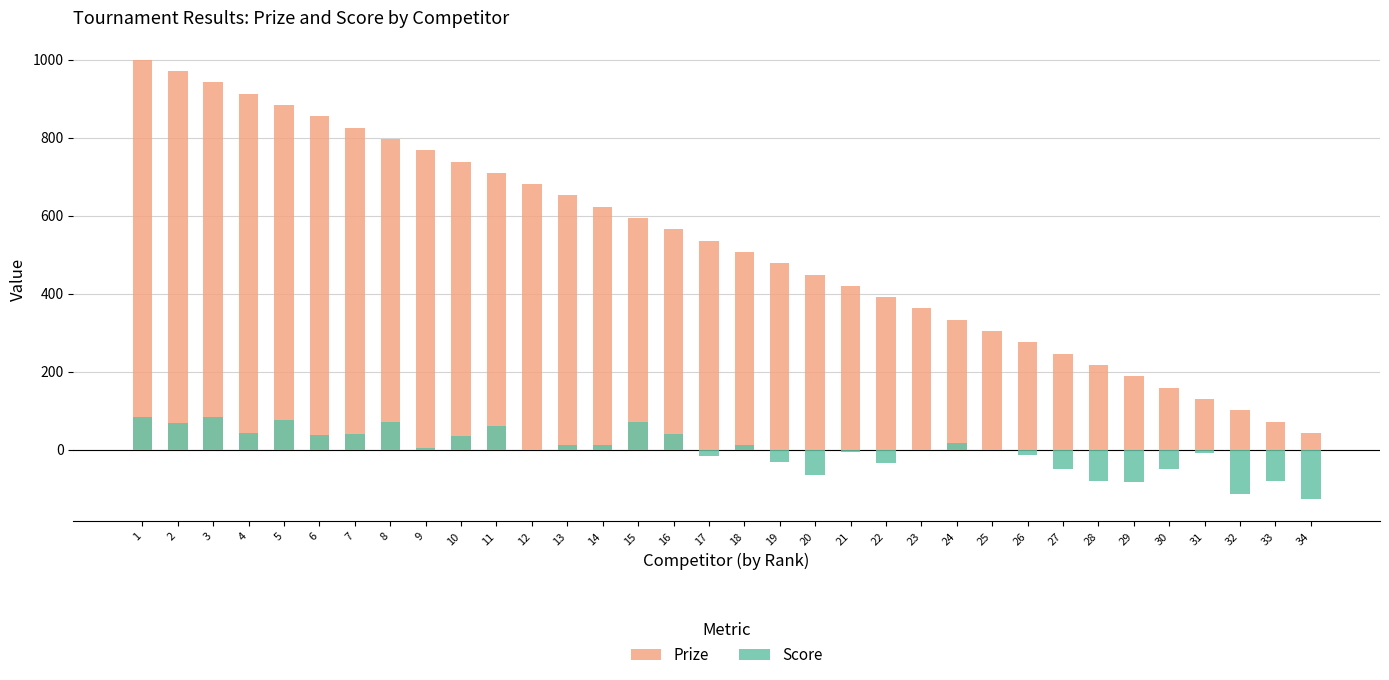

Reading left to right, list all the values displayed in this chart.

Prize: 1000	971	942	913	884	855	826	797	768	739	710	681	652	623	594	565	536	507	478	449	420	391	362	333	304	275	246	217	188	159	130	101	72	43
Score: 83	68	83	43	77	38	40	72	4	35	60	-2	11	12	72	40	-16	11	-33	-64	-6	-34	-2	18	-2	-13	-49	-81	-83	-49	-10	-115	-80	-128